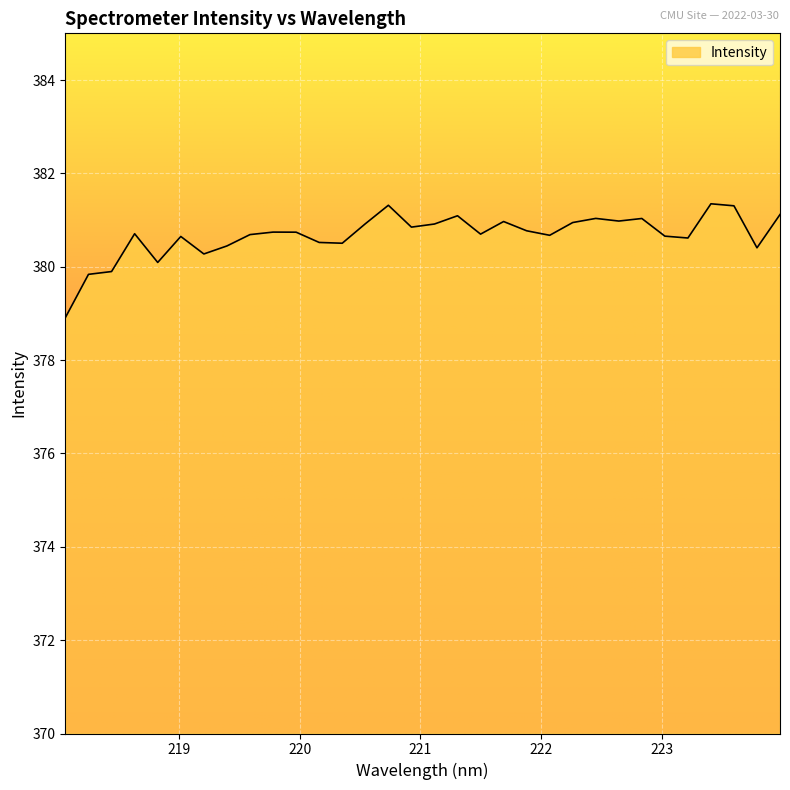

What is the smallest value displayed?

378.9